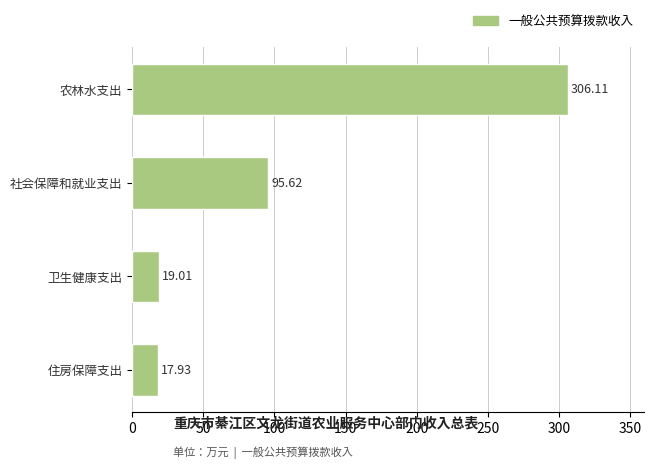

What is the average value?

109.7